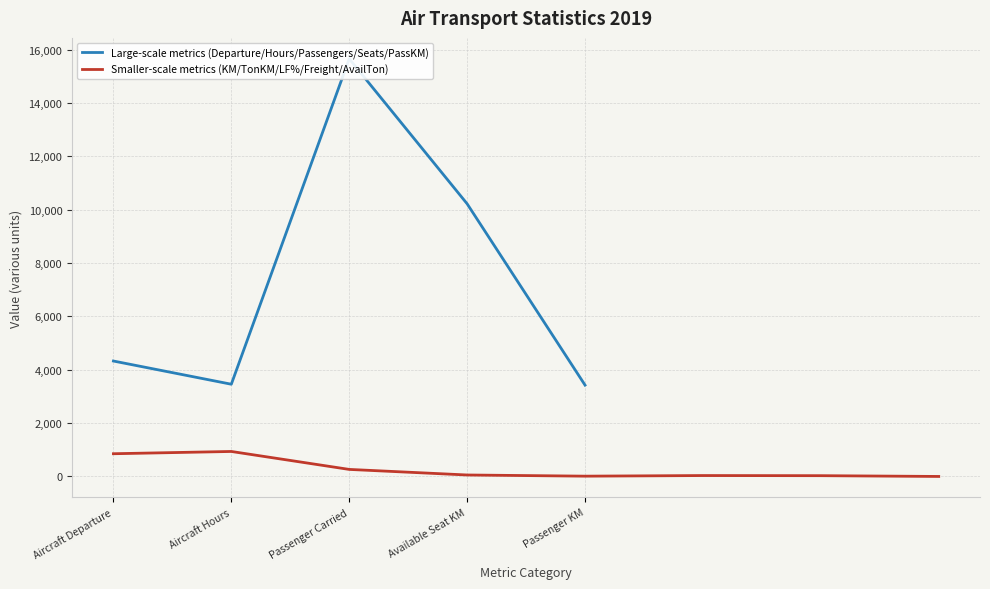

What is the label of the 5th point from the right?

Ton KM Performed (Passenger)